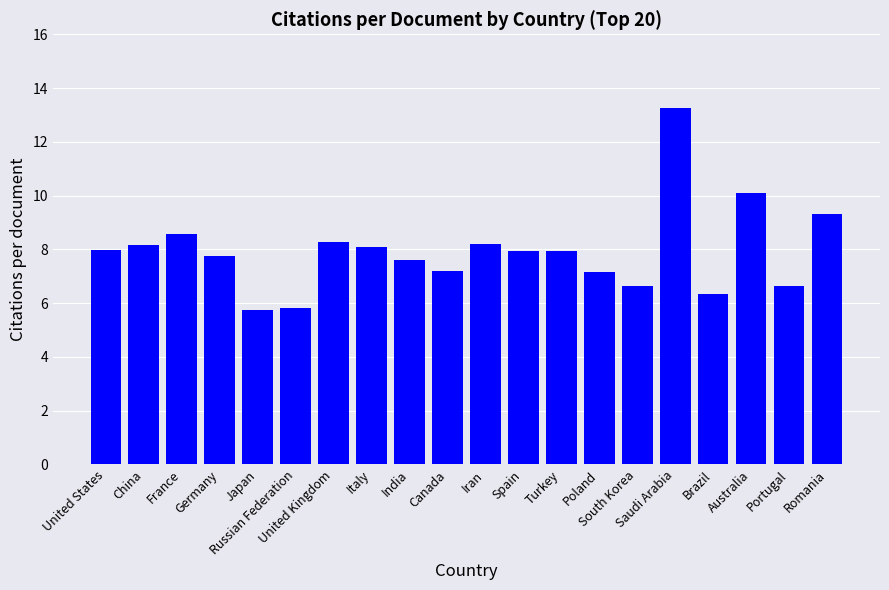

The chart shows a value of 1.8 at China. True or false?

False